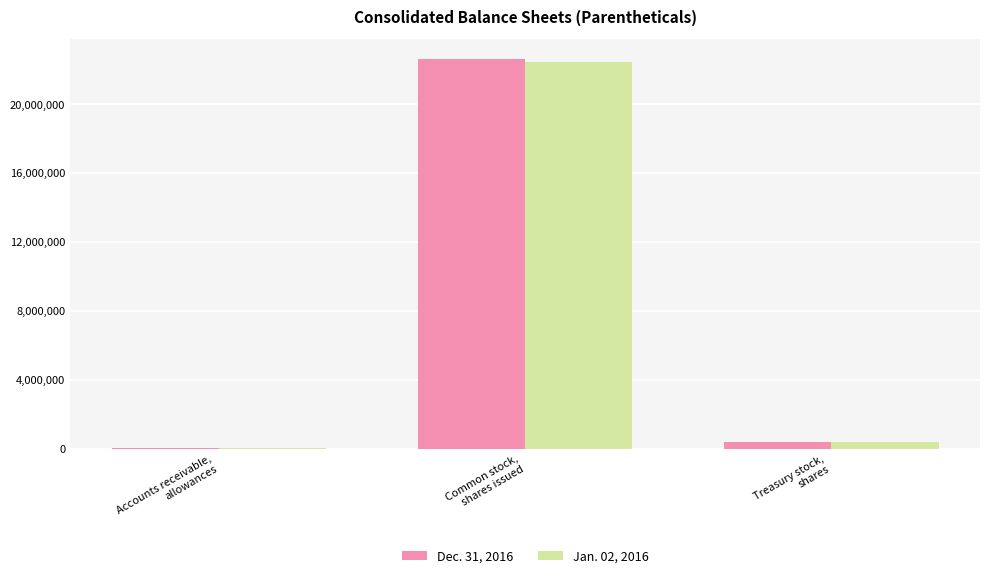

Reading right to left, extract all data points from this chart.

Dec. 31, 2016: 409115	22626922	25874
Jan. 02, 2016: 362748	22420785	17486